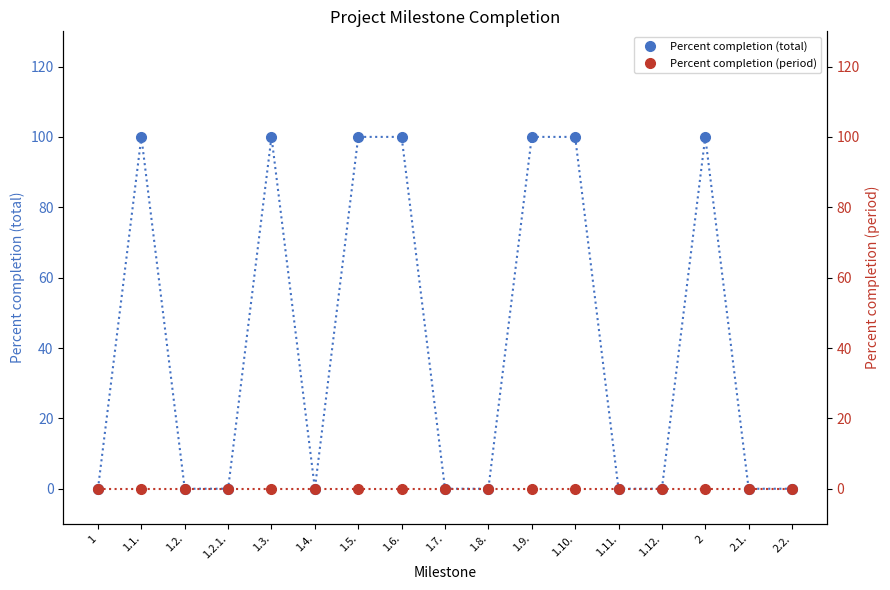

True or false: Percent completion (period) and Percent completion (total) cross at least once.

False